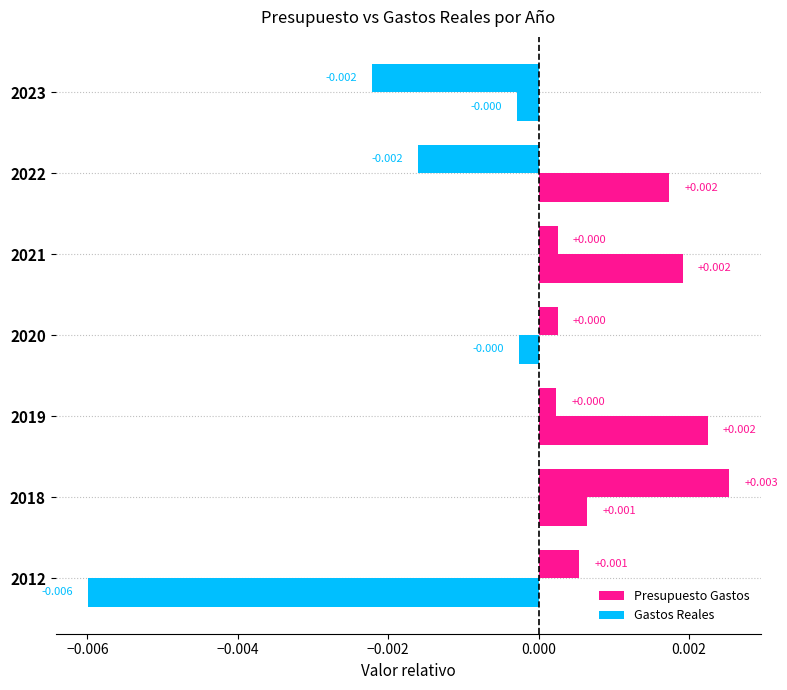

How many negative values does the Gastos Reales series have?

3